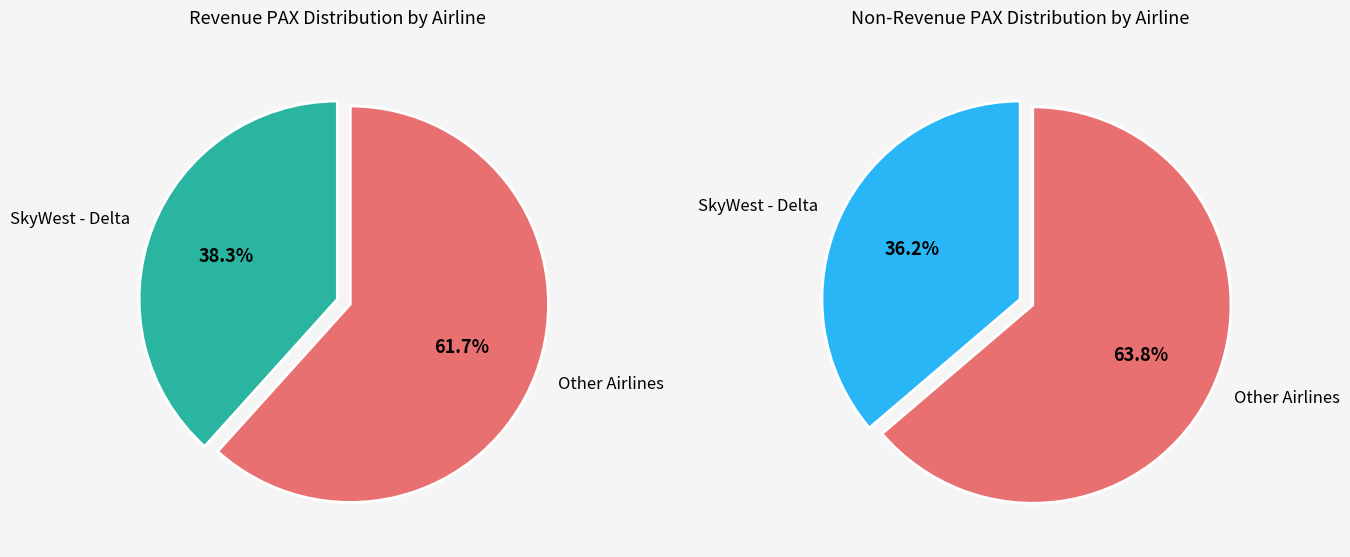

Combined, do Endeavor Air- Delta and Mesa - United account for over 50%?

No